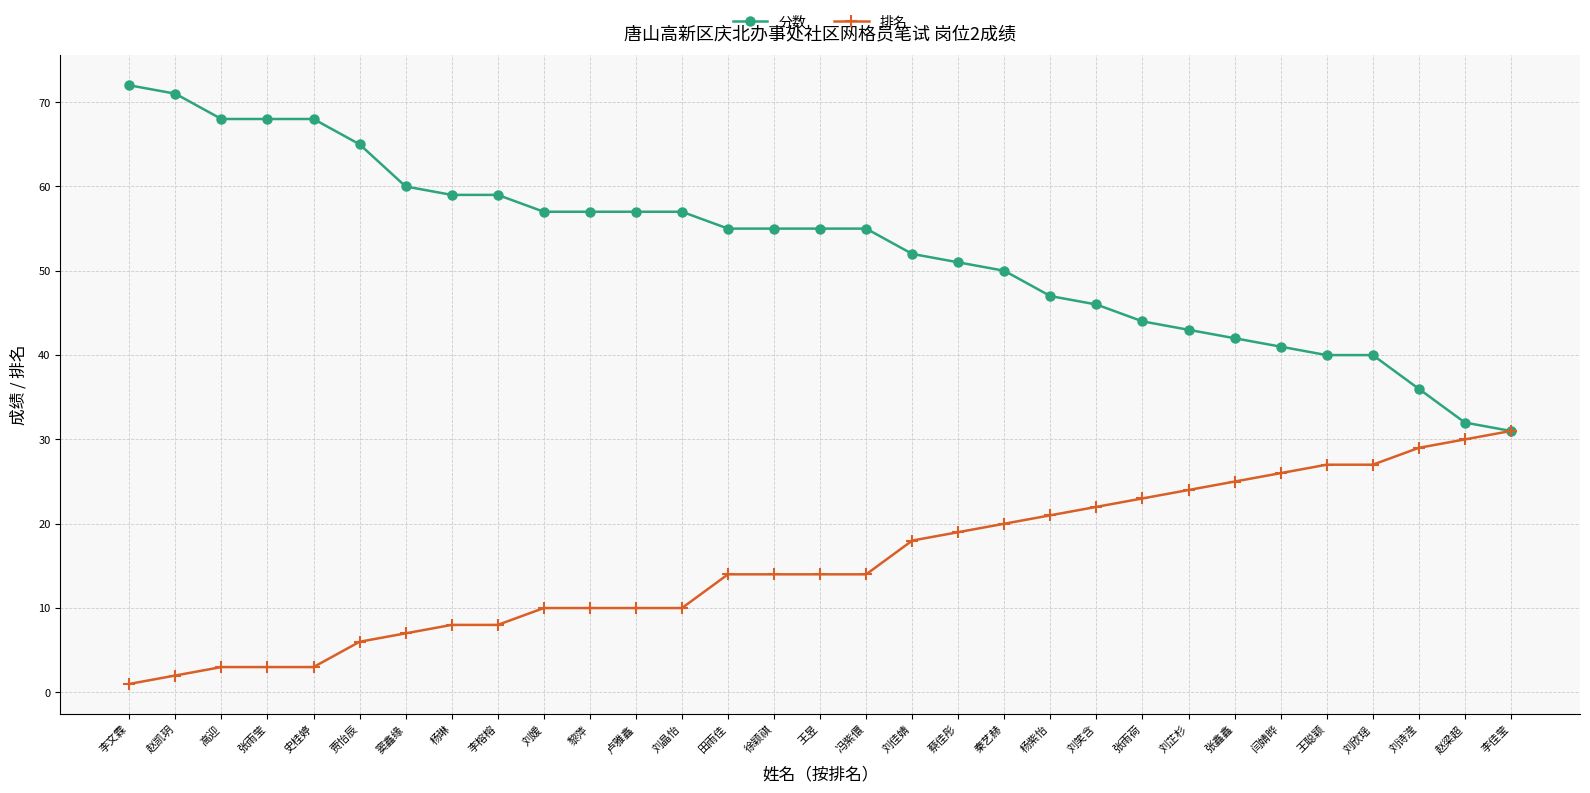

What is the difference between the highest and lowest values at 黎萍?

47